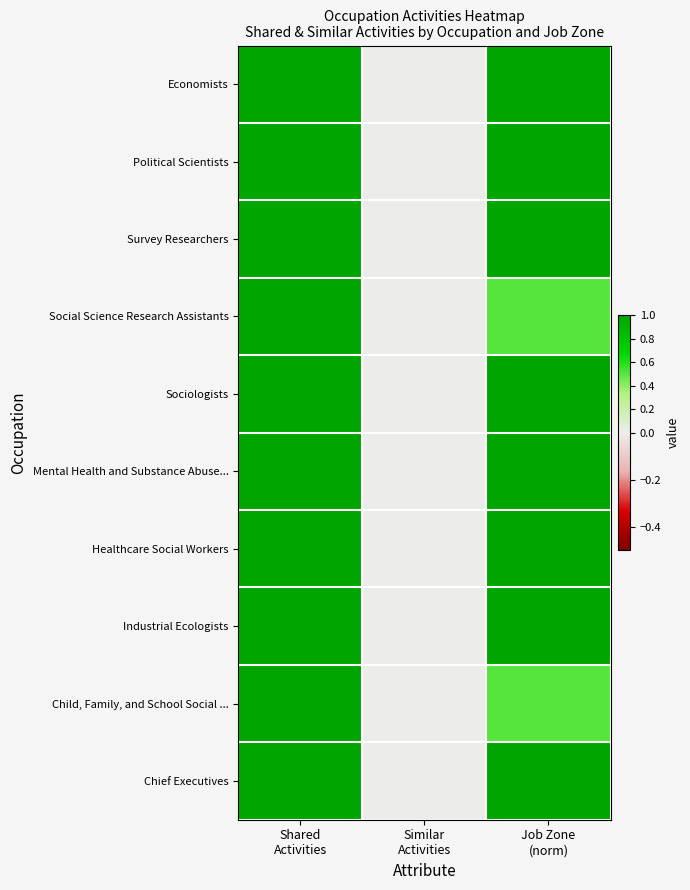

At which category is the sum across all series the highest?

Shared
Activities